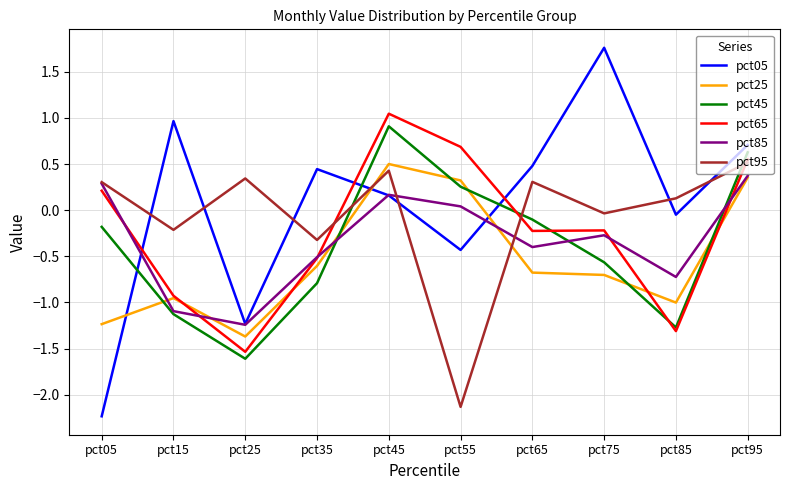

Which series has the widest spread of values?

pct05